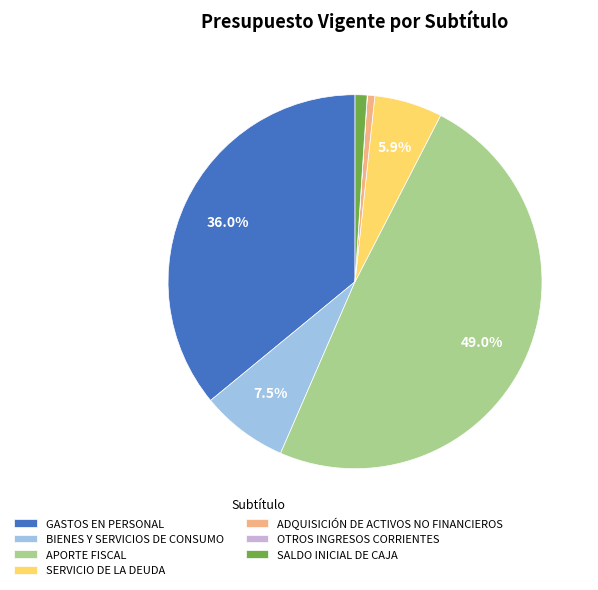

What percentage is the GASTOS EN PERSONAL slice, to the nearest percent?

36%